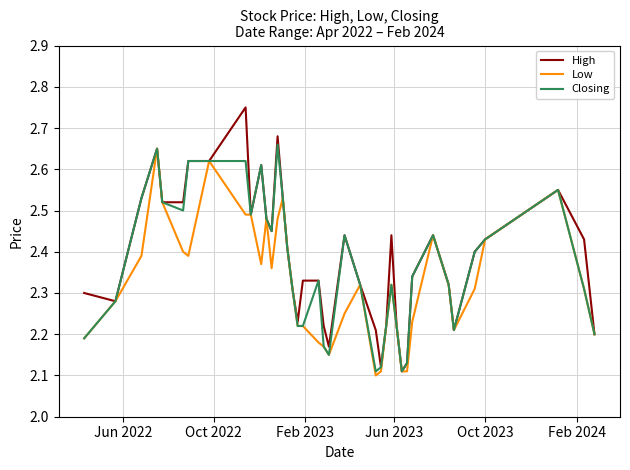

Which series has the largest range (max minus min)?

High